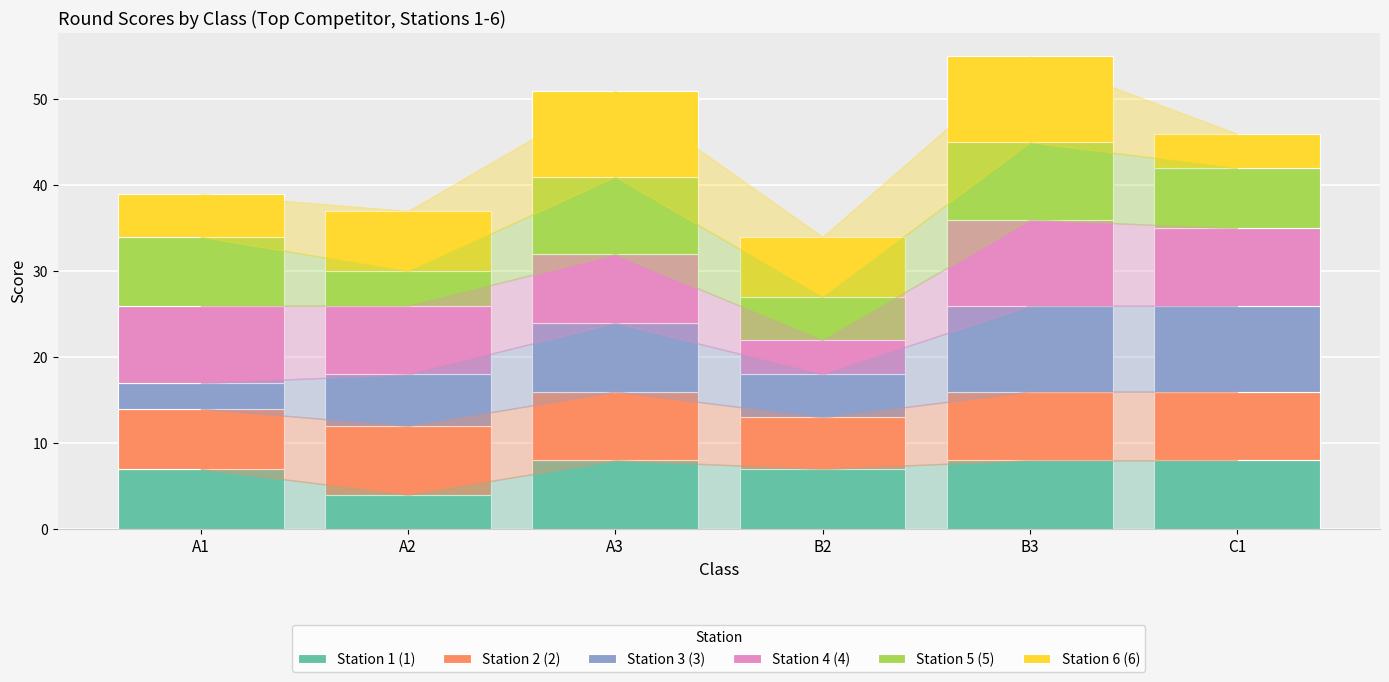

What is the difference between the maximum and minimum values in the Station 1 (1) series?

4